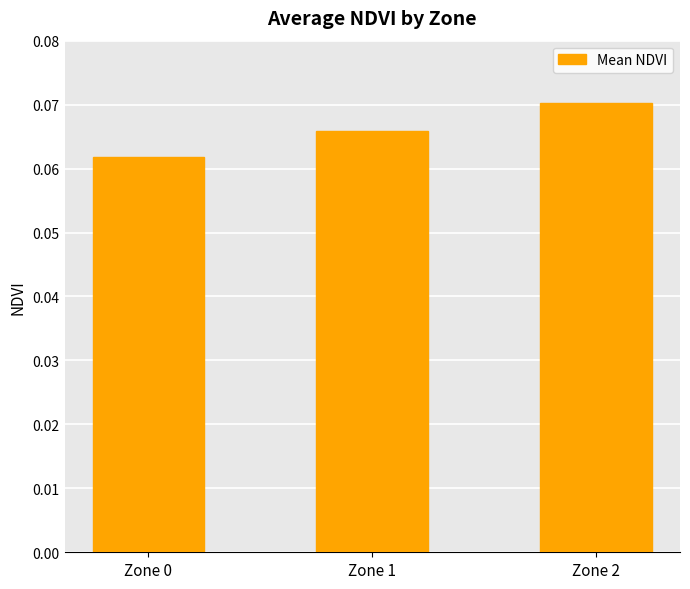

List the labels in order of value, largest first.

Zone 2, Zone 1, Zone 0